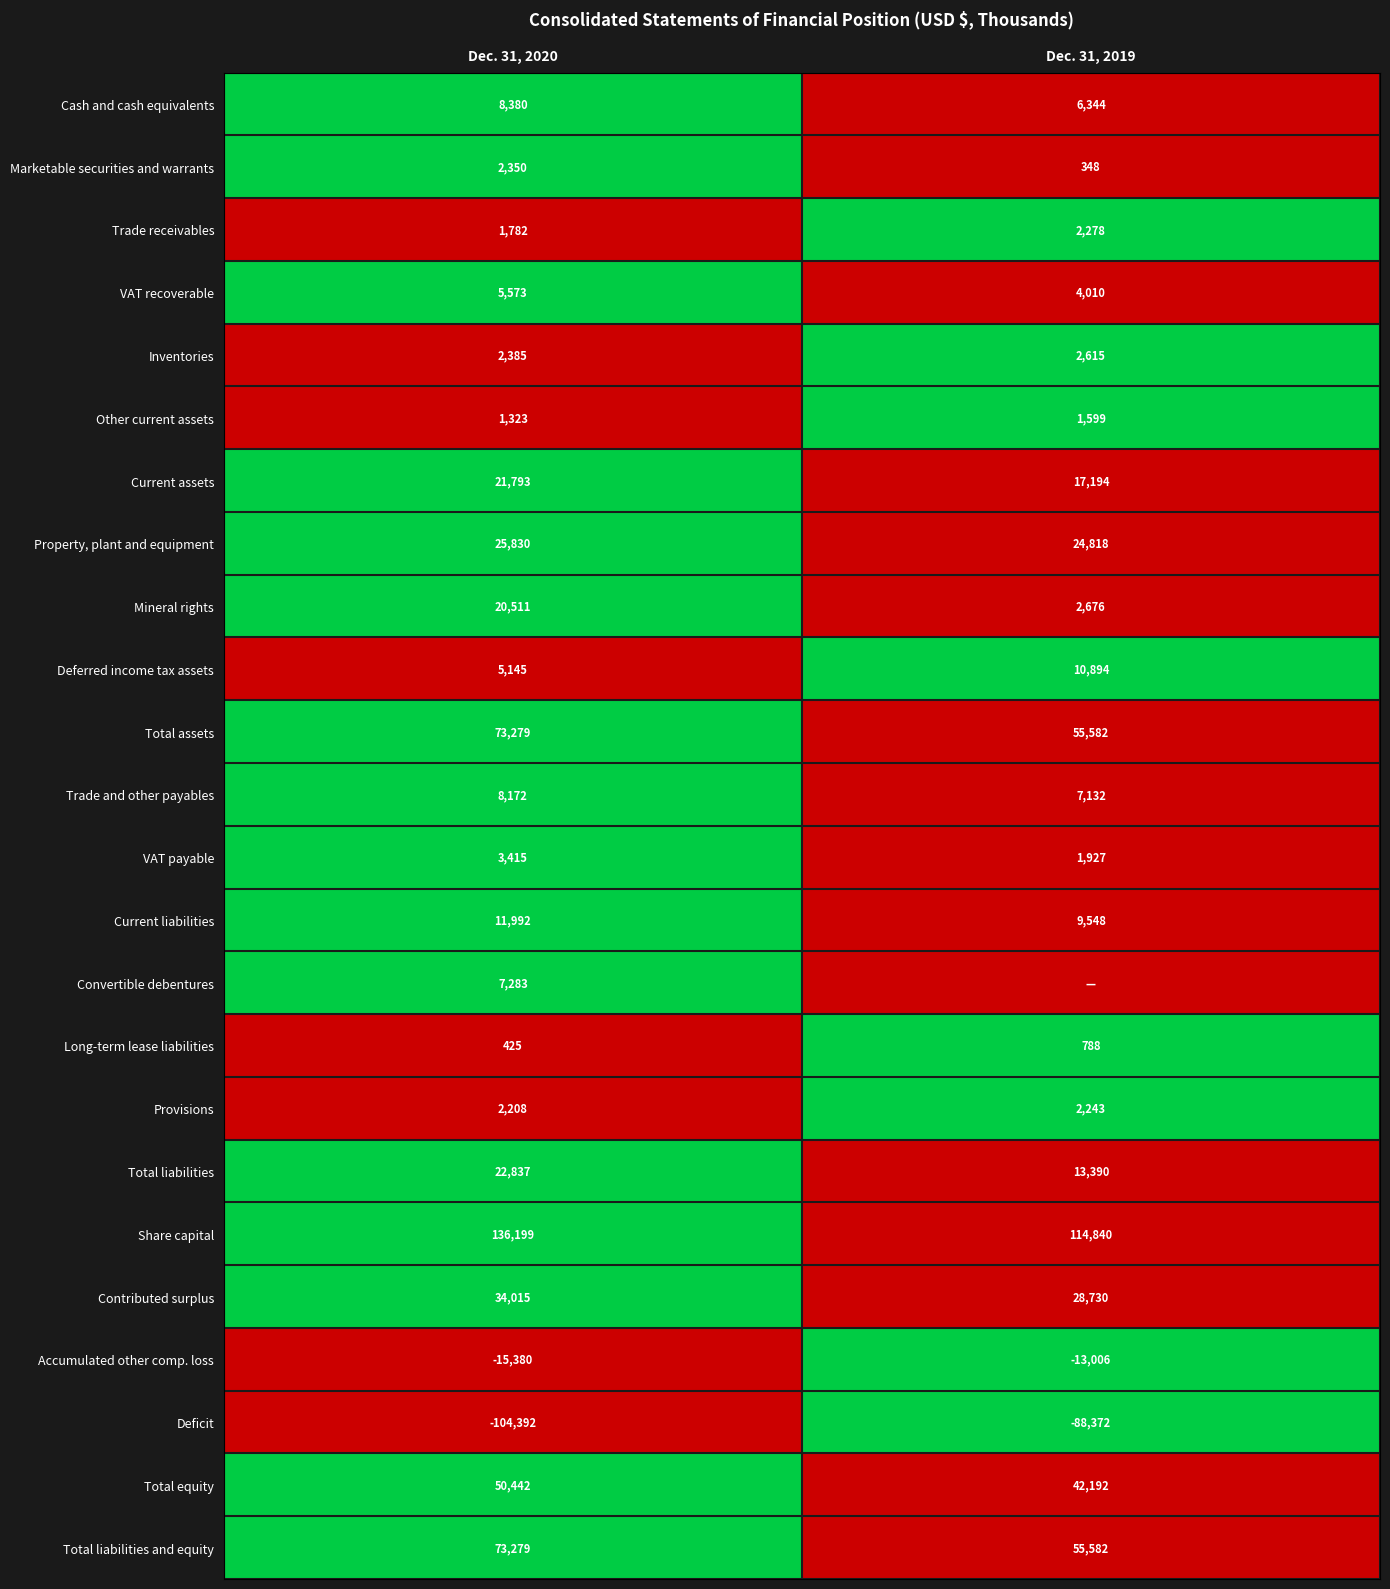

Rank the categories by Accumulated other comp. loss value from lowest to highest.

Dec. 31, 2020, Dec. 31, 2019